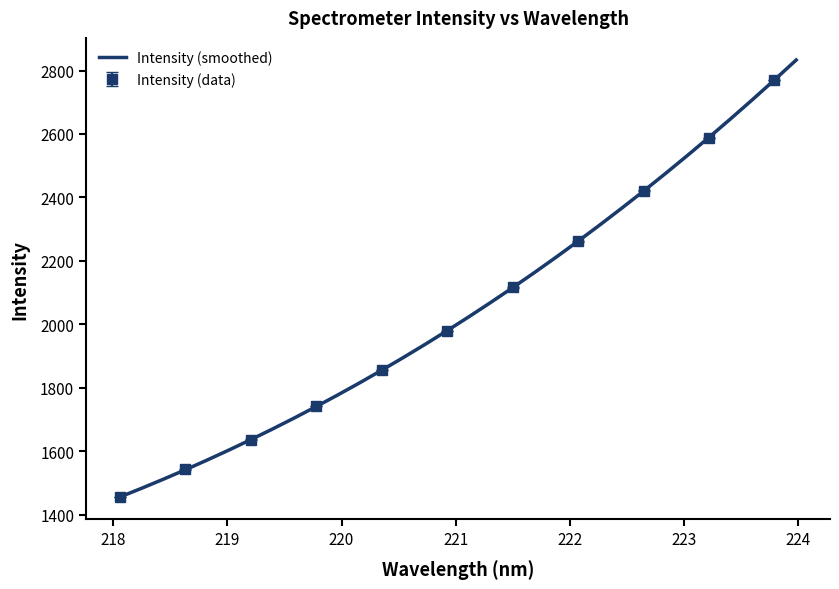

How many values exceed 2024?

16